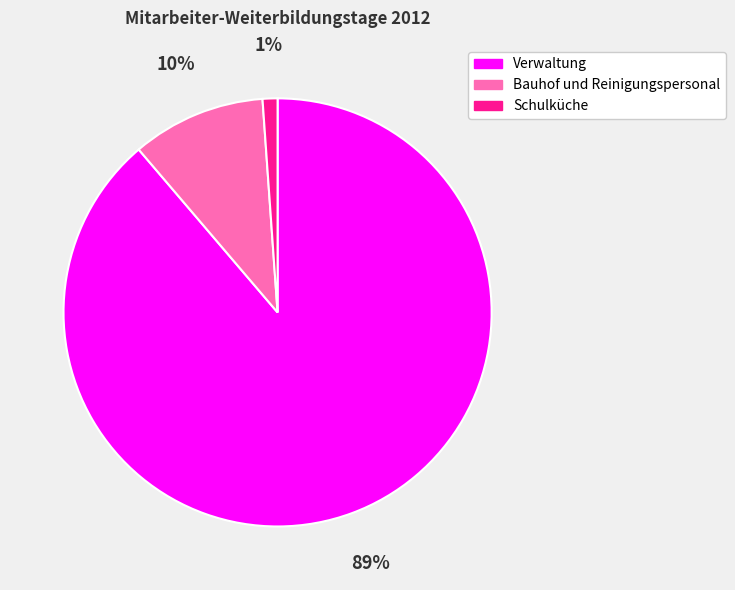

Which slice is the smallest?

Schulküche